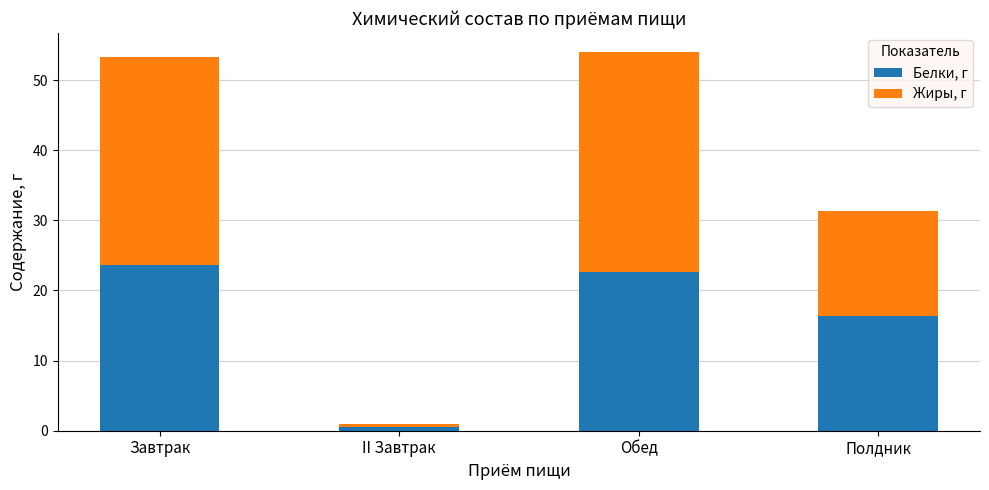

At which label does Белки, г first exceed 22?

Завтрак